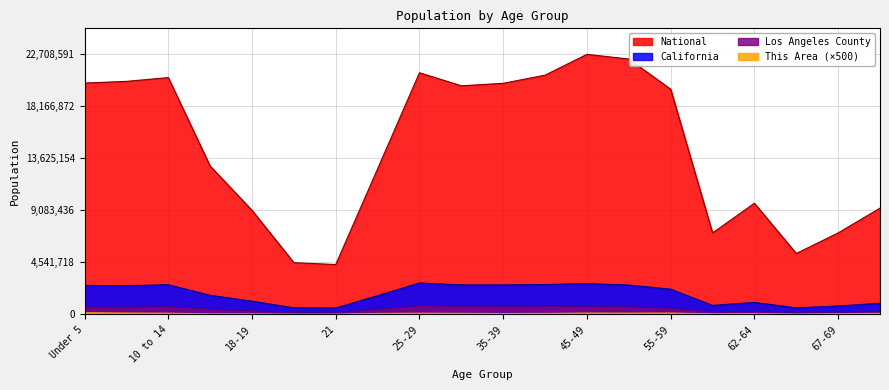

How many data points in This Area are above 90000?

9